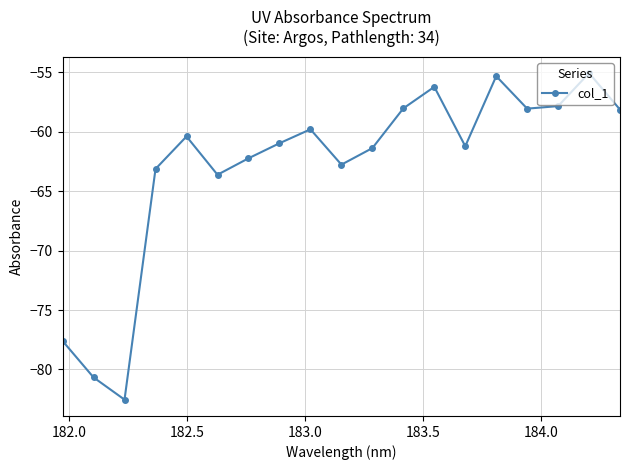

How many interior local peaks (higher than both neighbors) does the data have?

5